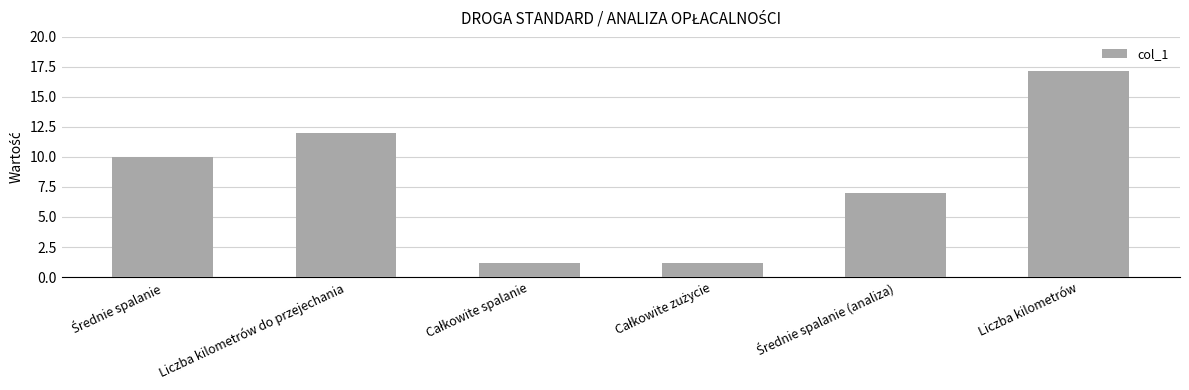

What value does the data have at Liczba kilometrów do przejechania?

12.0